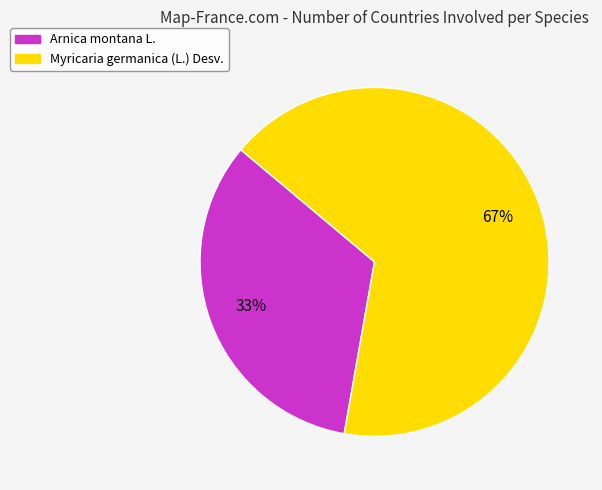

Is Myricaria germanica (L.) Desv. the majority of the pie?

Yes